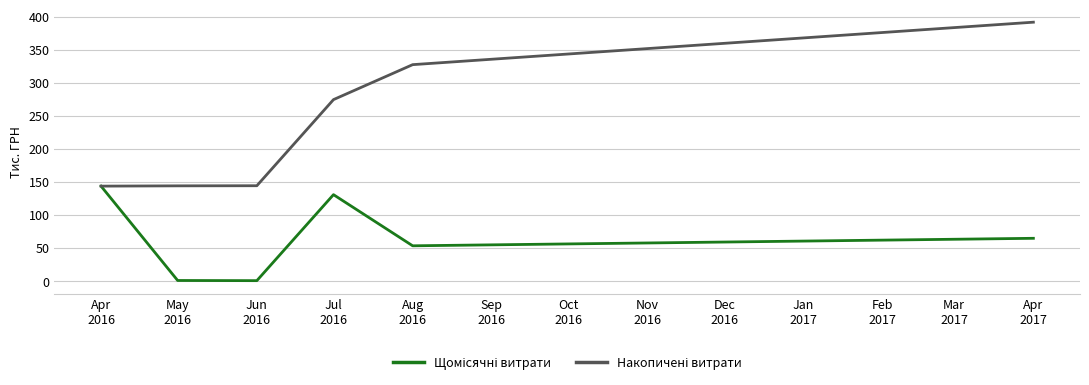

What is the greatest value displayed?

391.5